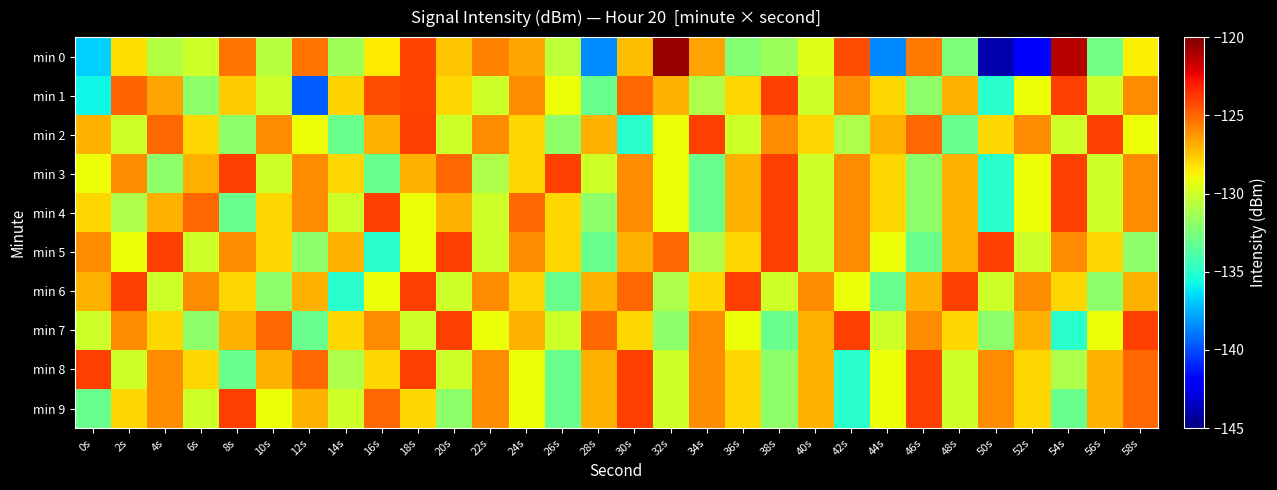

Rank the series by their maximum value, from lowest to highest.

min 1, min 2, min 3, min 4, min 5, min 6, min 7, min 8, min 9, min 0